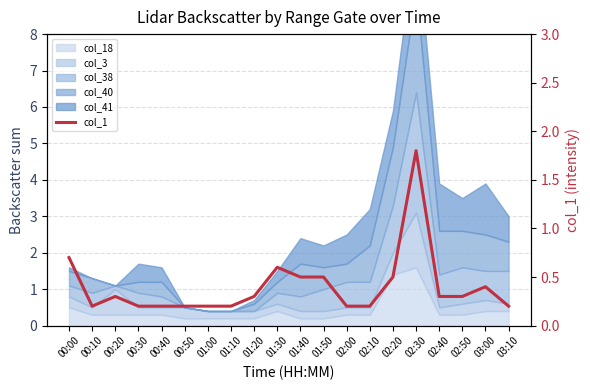

How many interior local peaks (higher than both neighbors) does the data have?

4